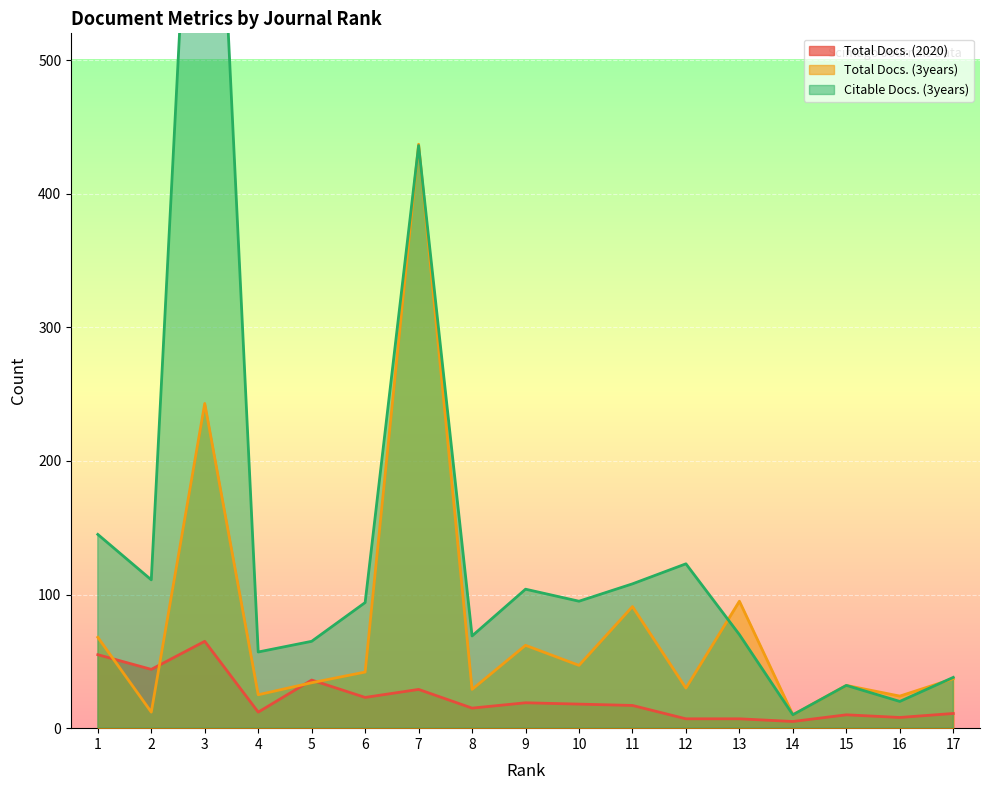

What is the difference between the Total Docs. (2020) values at 6 and 12?

16